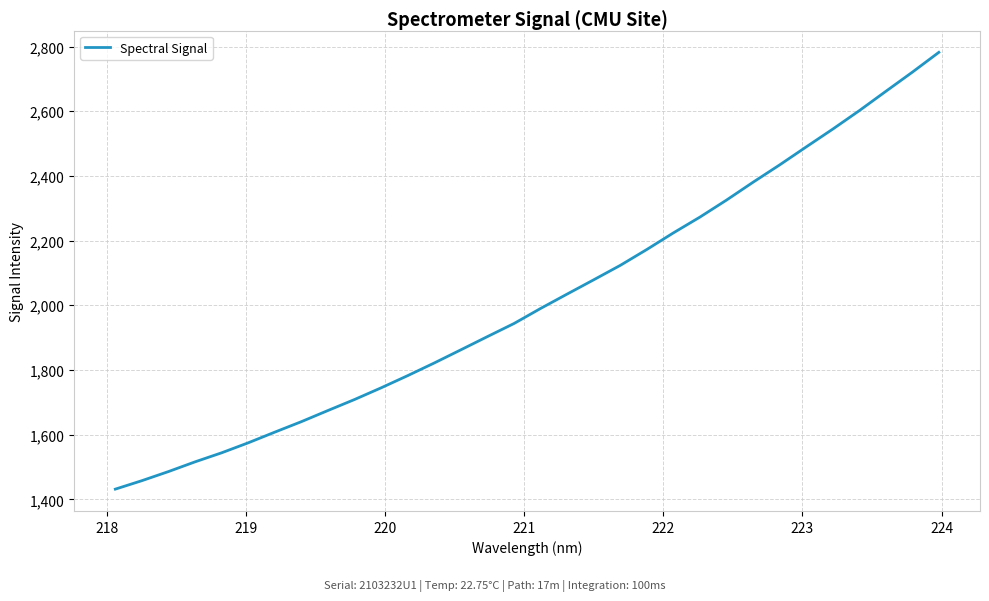

What is the minimum value shown in the chart?

1431.5